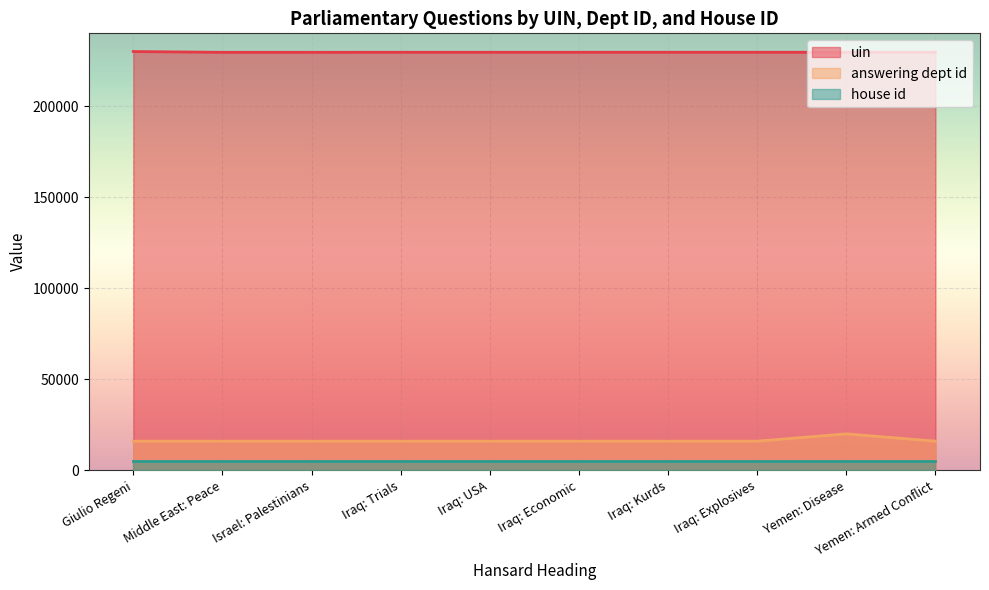

What is the highest value of the uin series?

230072